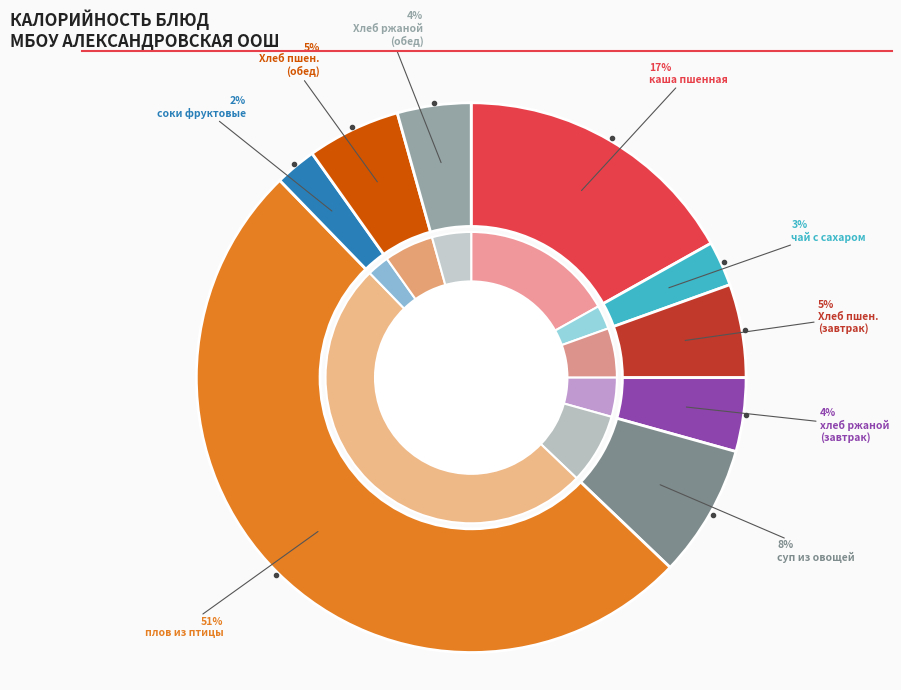

Combined, do Хлеб ржаной (обед) and Хлеб пшеничный (обед) account for over 50%?

No